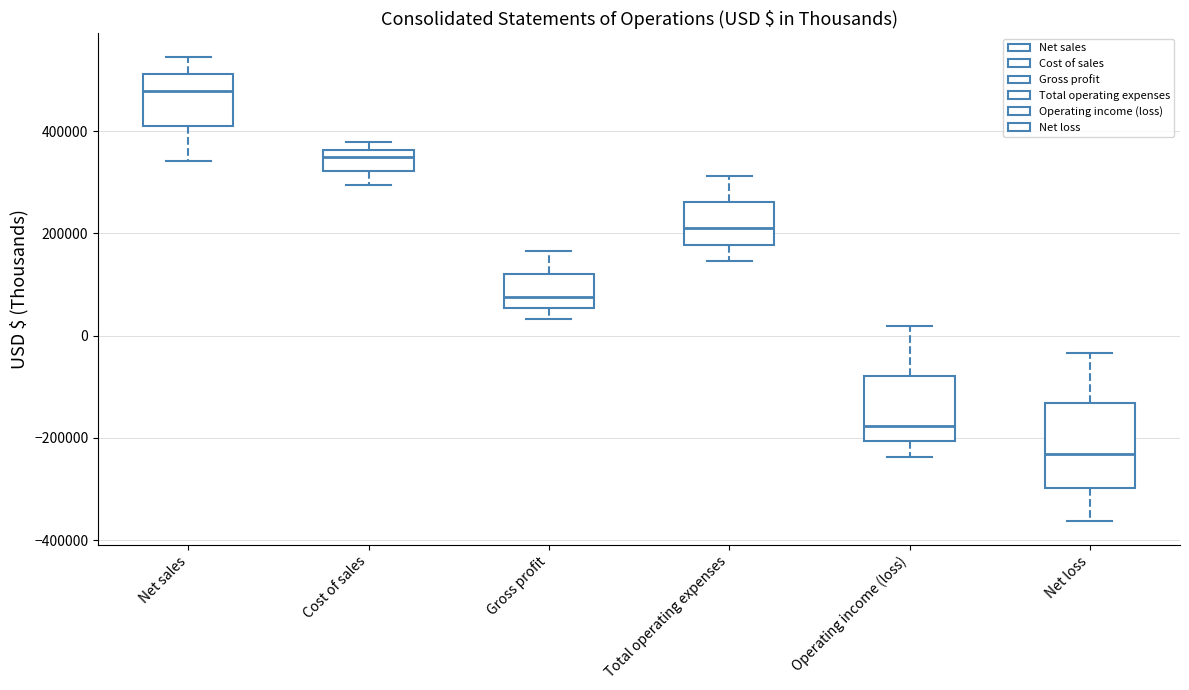

Comparing the boxes themselves (not the whiskers), which one is the tallest?

Net loss